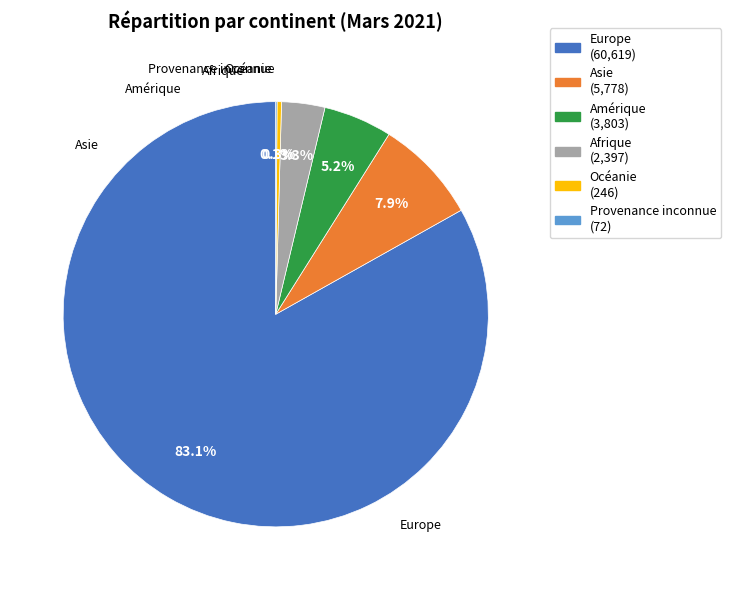

To the nearest percent, what is the average slice percentage?

17%